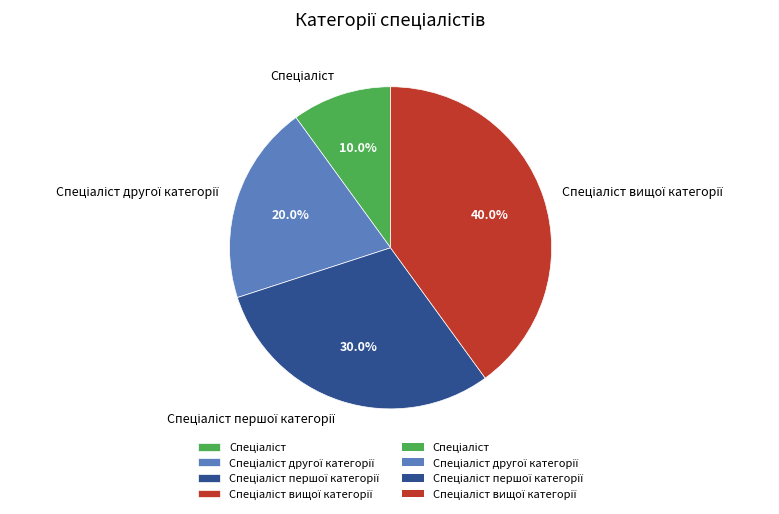

Is there any slice that represents more than half of the pie?

No